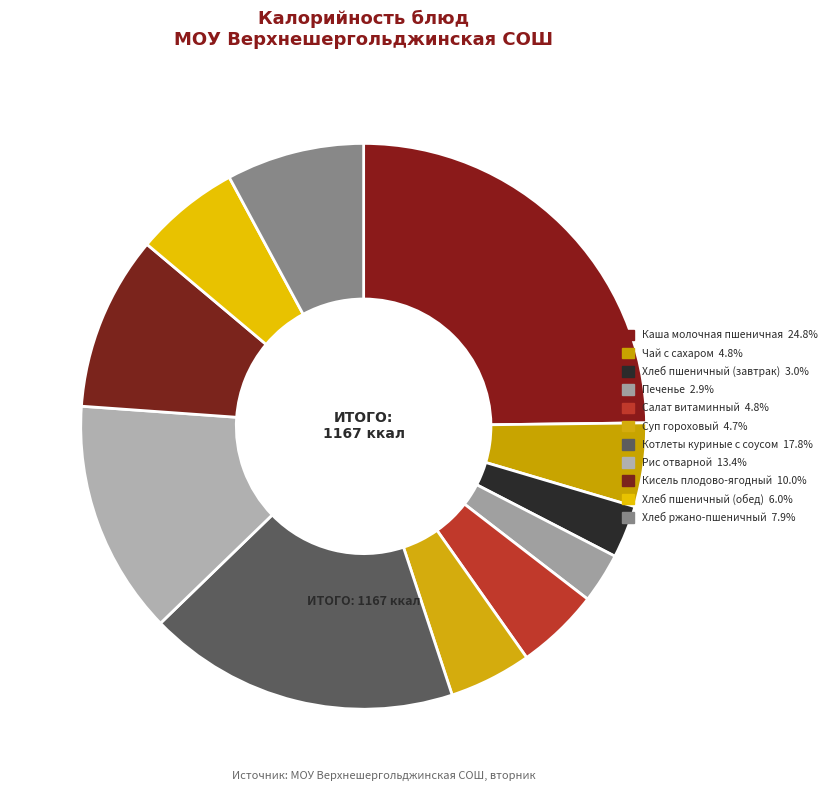

Is it true that Хлеб пшеничный (обед) is 15% of the pie?

False